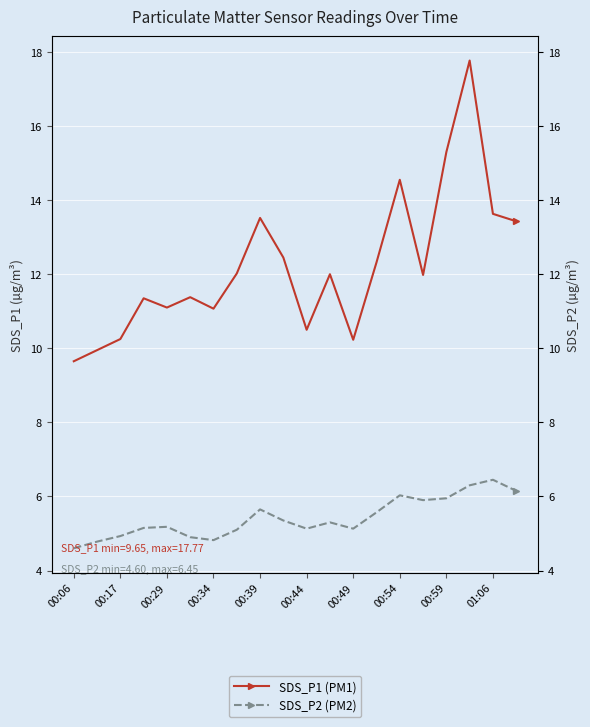

How many values in the SDS_P2 (PM2) series exceed 5?

15